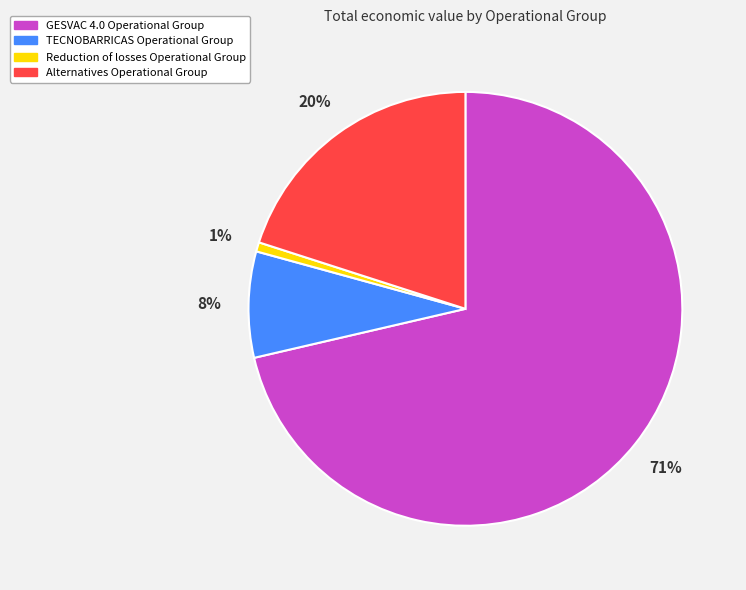

To the nearest percent, what portion does TECNOBARRICAS Operational Group represent?

8%